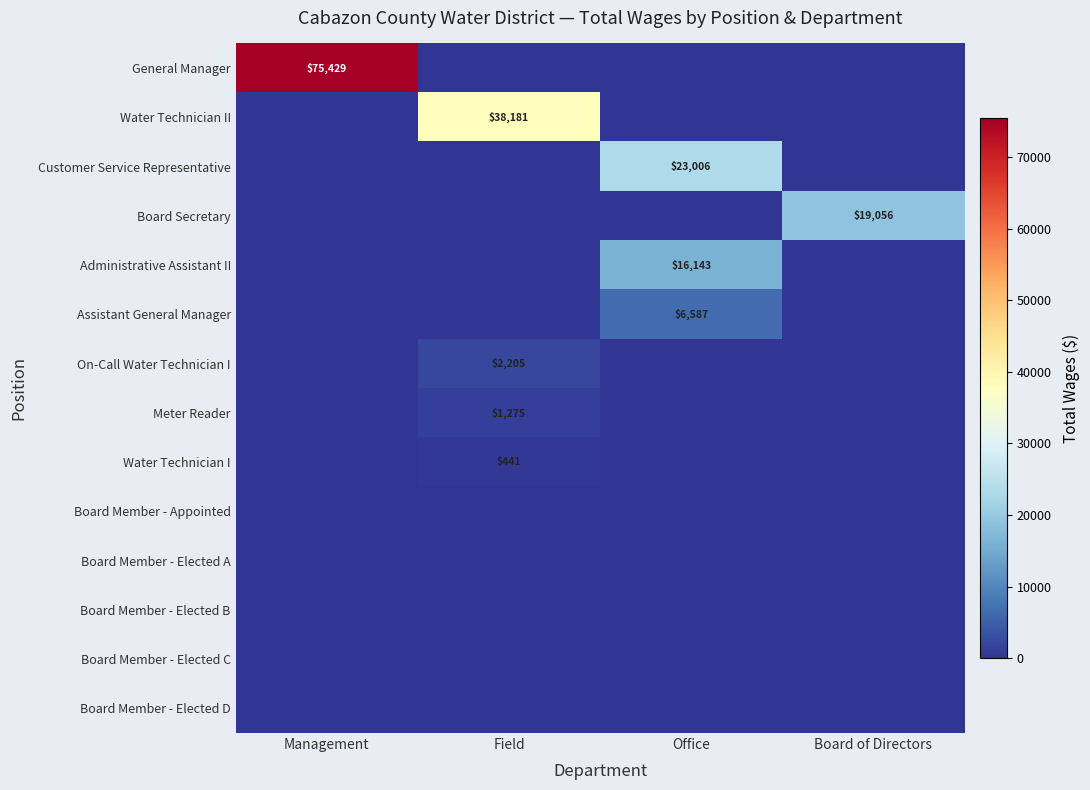

The value of General Manager at Management is 48865. True or false?

False